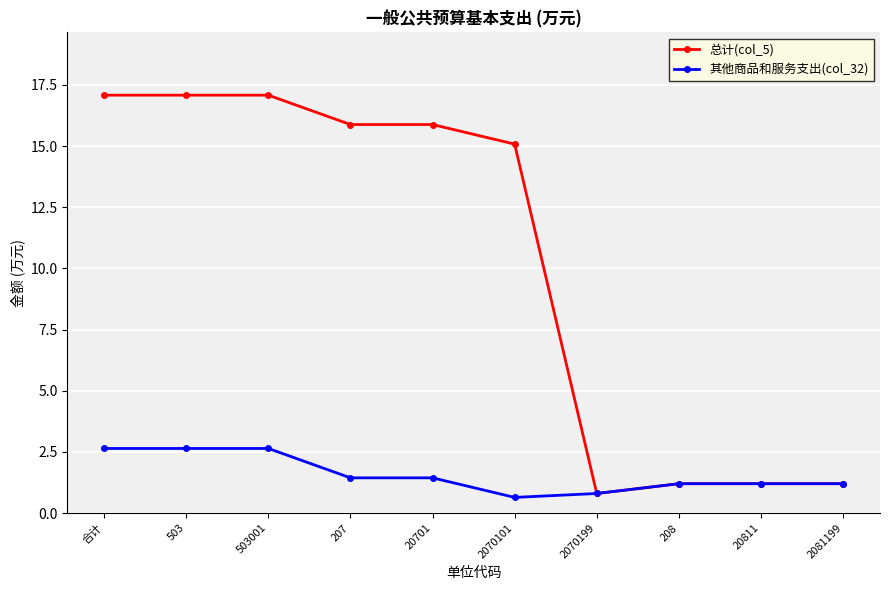

How many values in the 其他商品和服务支出(col_32) series exceed 1?

8